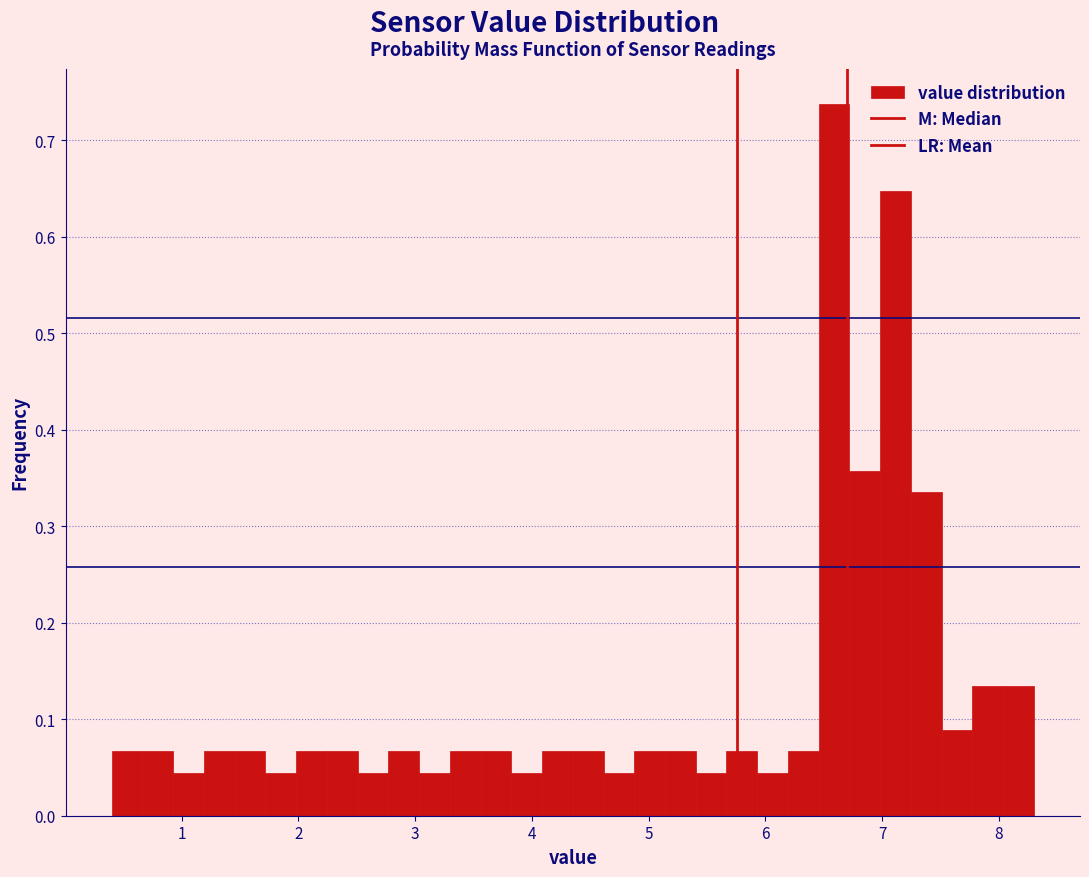

Around what value on the x-axis is the tallest bar? Give the approximate position of its centre, as read against the axis.

6.6